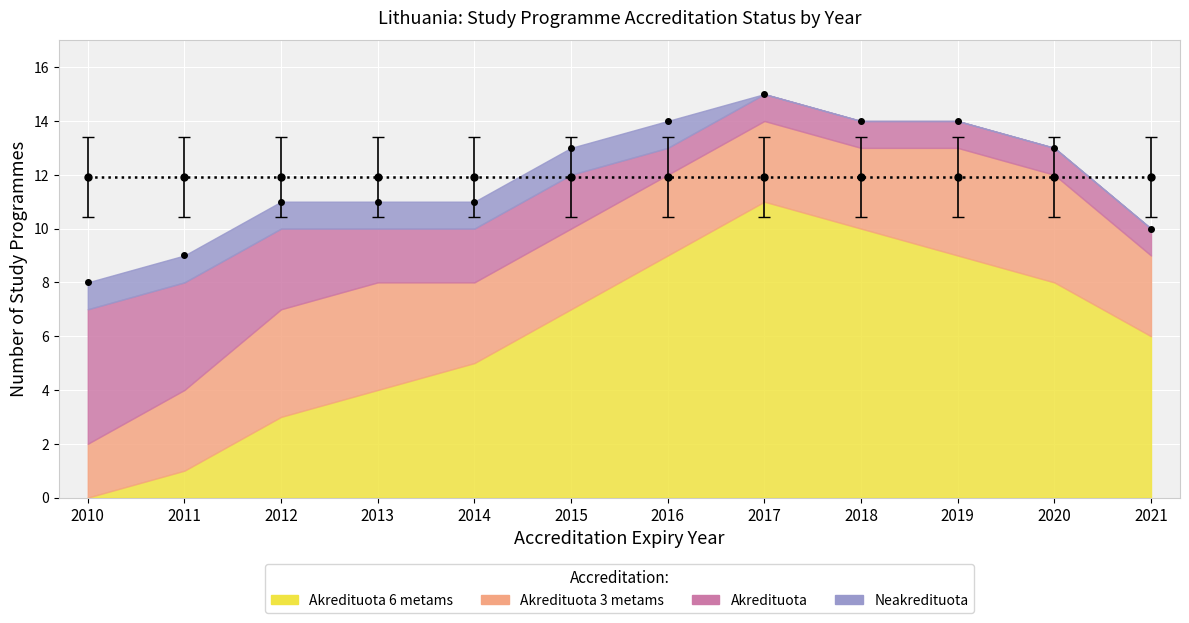

What are all the series names shown in the legend?

Akredituota 6 metams, Akredituota 3 metams, Akredituota, Neakredituota